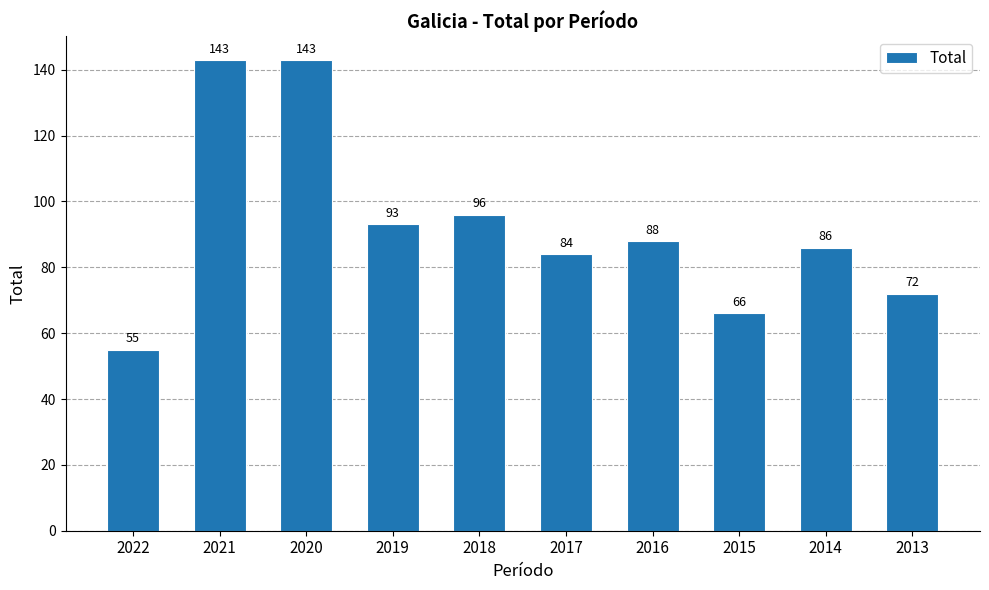

At which label is the value closest to 99?

2018